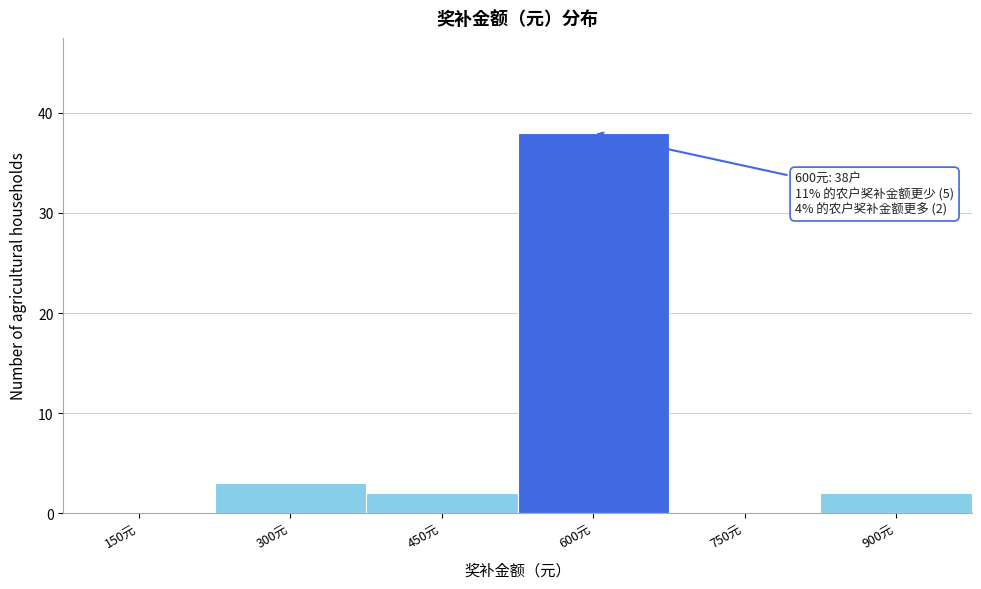

Reading left to right, what are all the values shown in this chart?

150元=0	300元=3	450元=2	600元=38	750元=0	900元=2